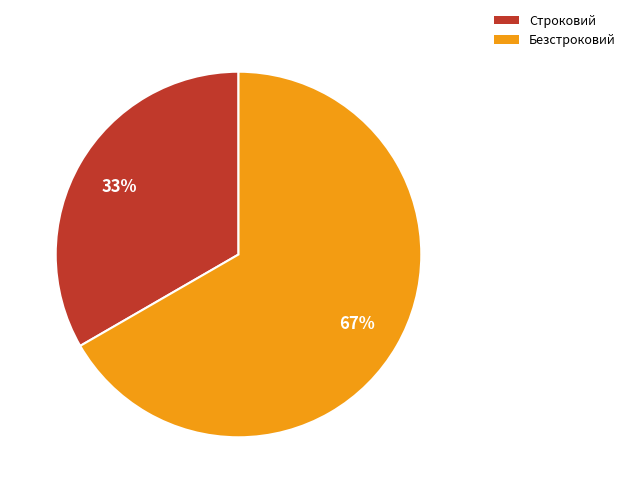

How many segments does this pie chart have?

2